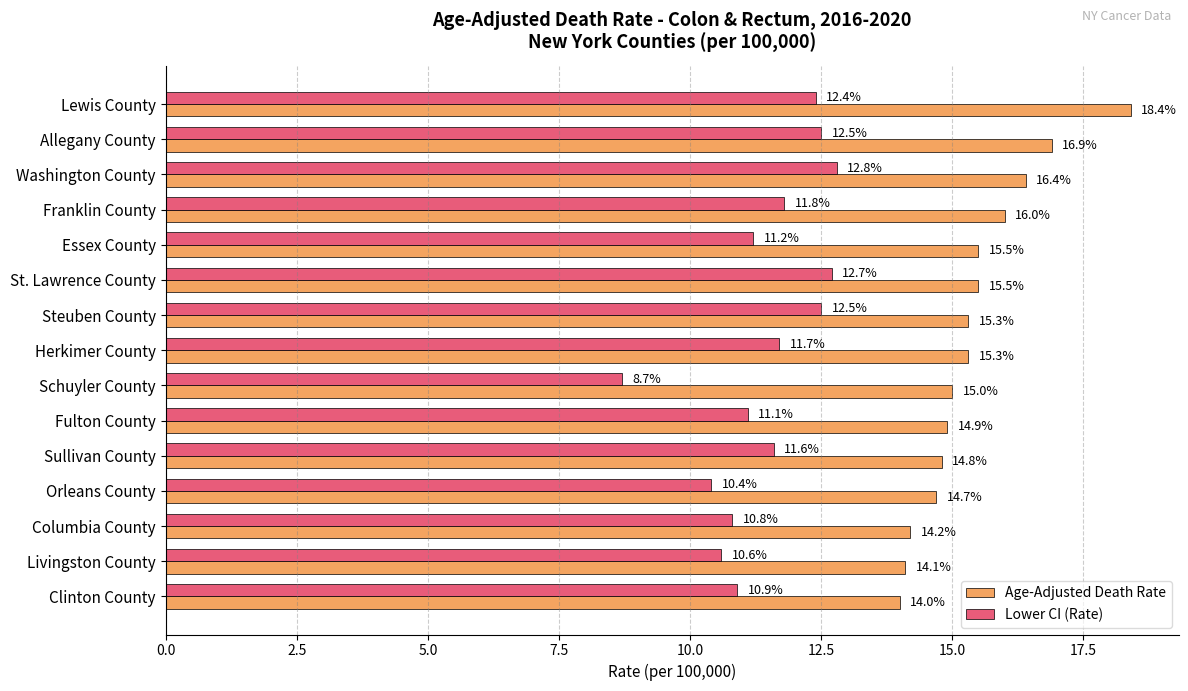

What is the maximum value for Lower CI (Rate)?

12.8